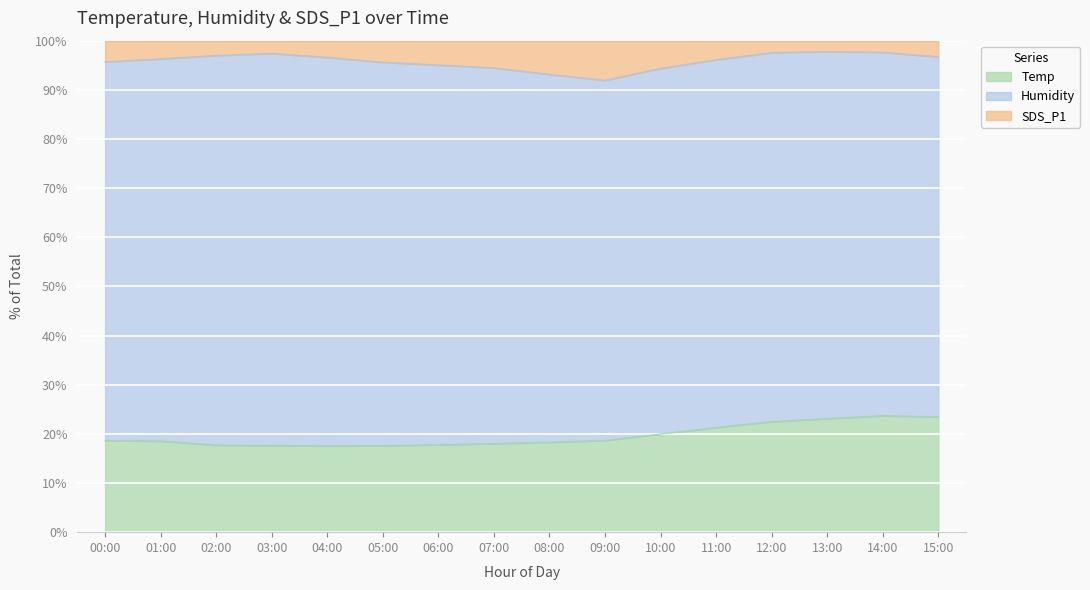

Rank the categories by SDS_P1 value from lowest to highest.

09:00, 08:00, 10:00, 07:00, 06:00, 05:00, 00:00, 11:00, 01:00, 04:00, 15:00, 02:00, 03:00, 12:00, 14:00, 13:00